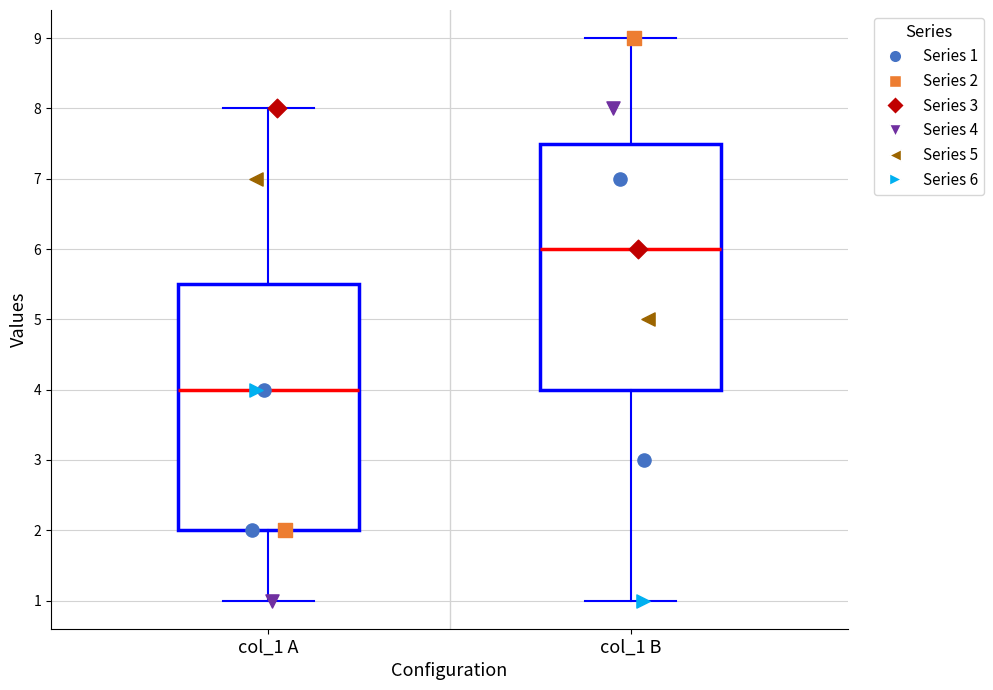

Which box's median line is the highest?

col_1 B